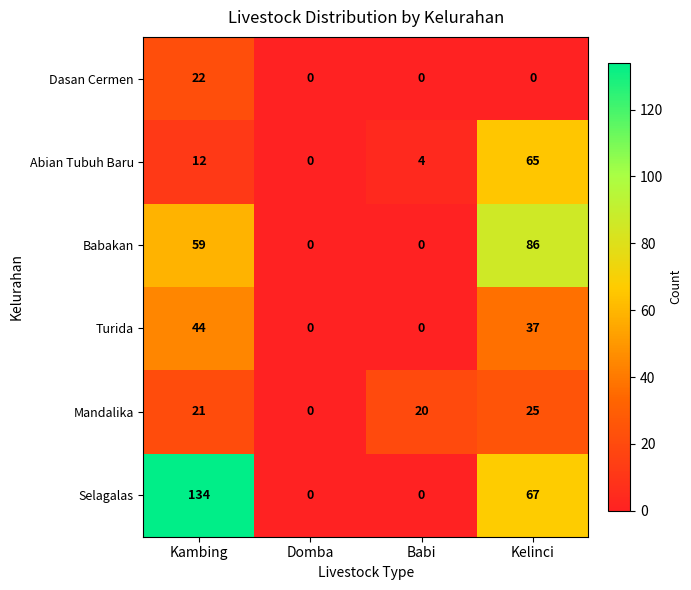

What is the spread (max minus min) of values at Babi?

20